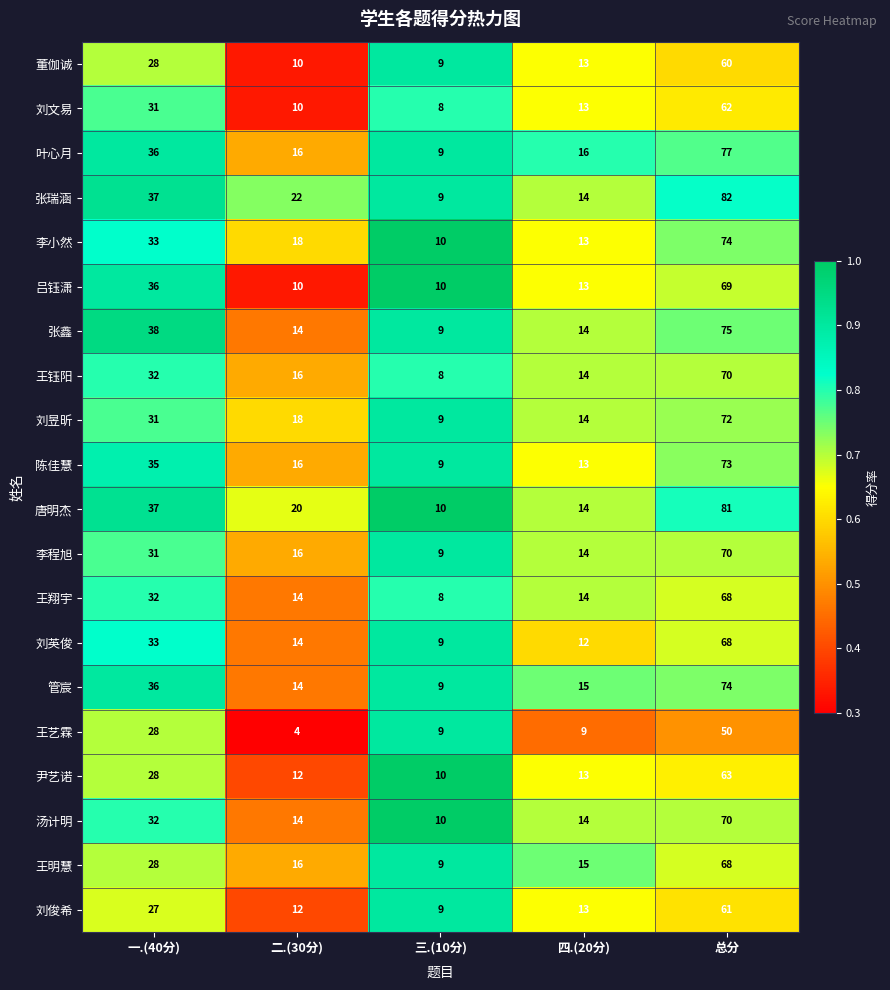

Is it true that 刘英俊 equals 7 at 二.(30分)?

False